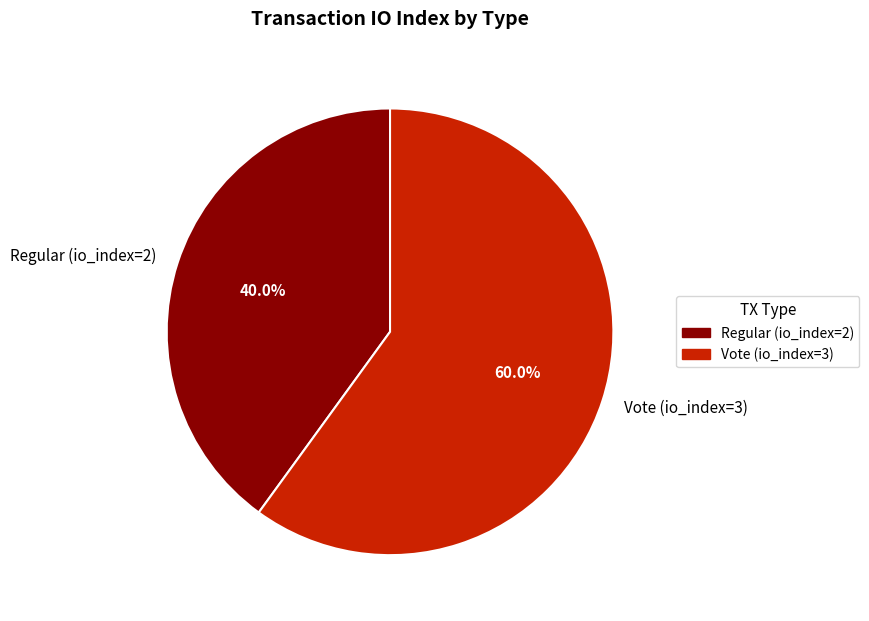

What is the ratio of the value at Regular (io_index=2) to the value at Vote (io_index=3)?

0.7